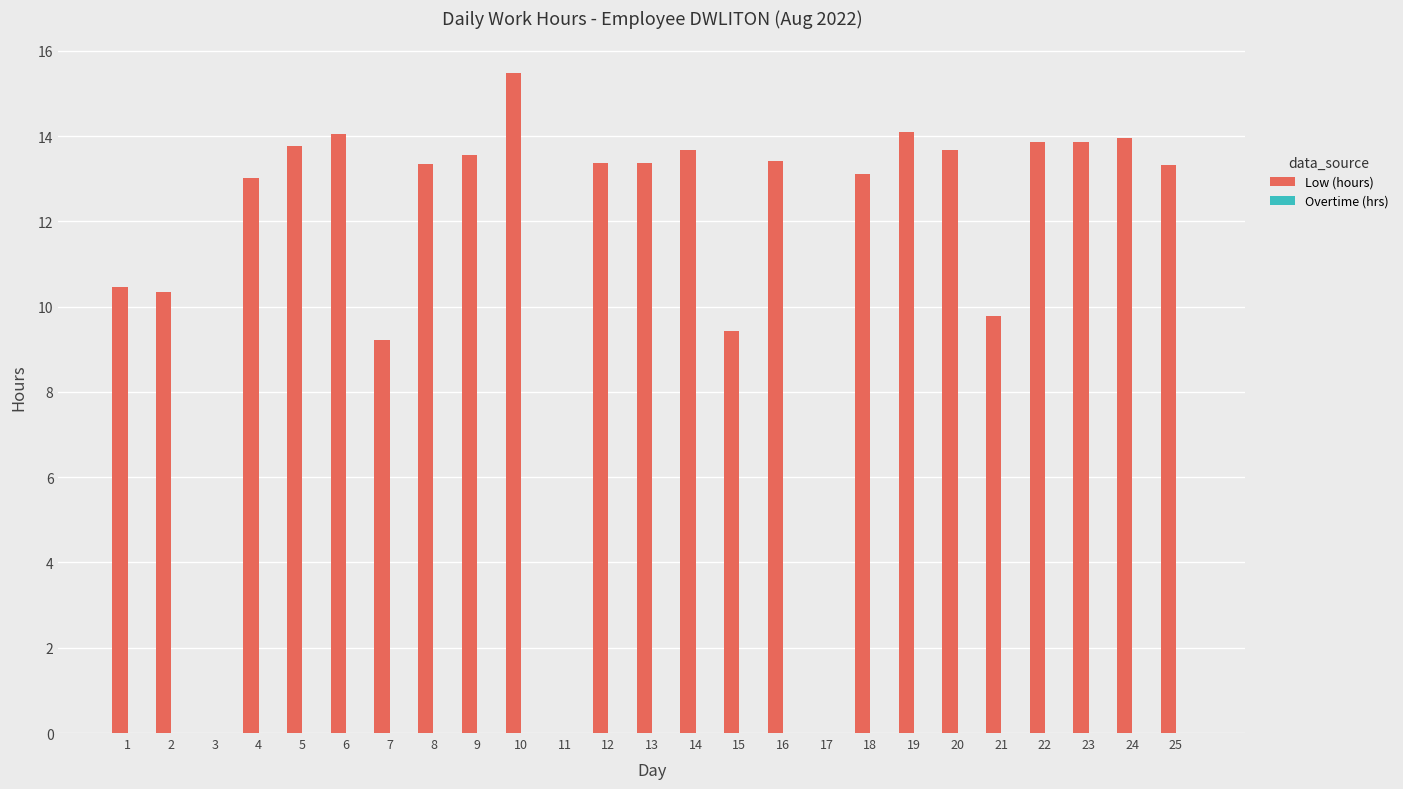

Which category has the highest value across all series?

10